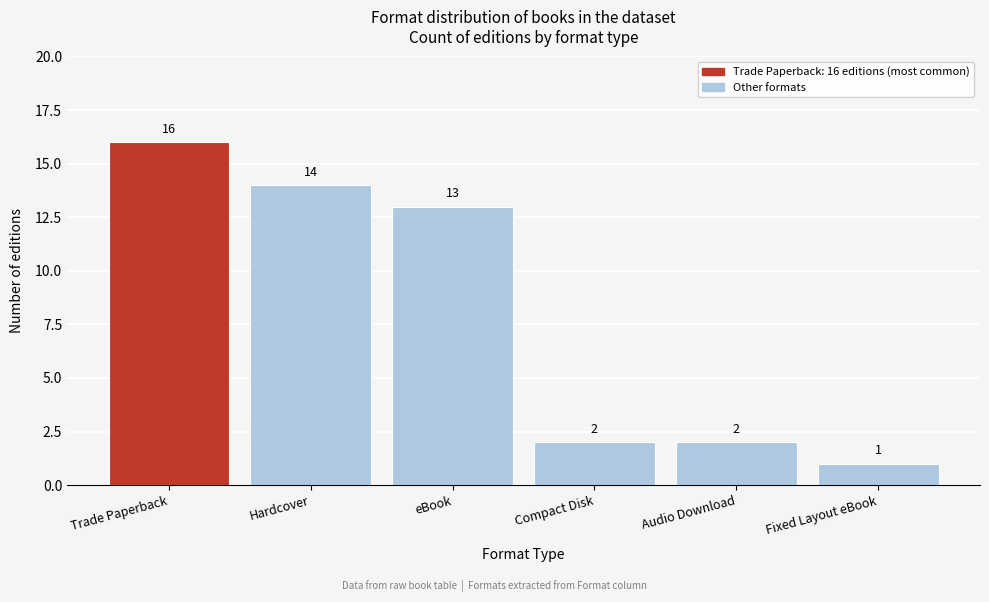

Reading left to right, extract all data points from this chart.

16	14	13	2	2	1